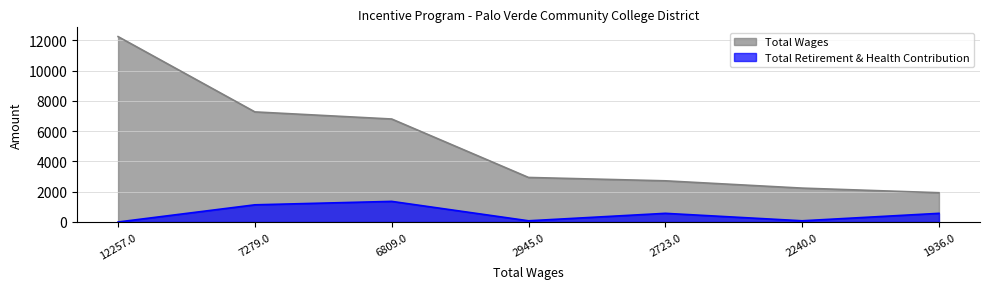

At which category is the sum across all series the highest?

12257.0